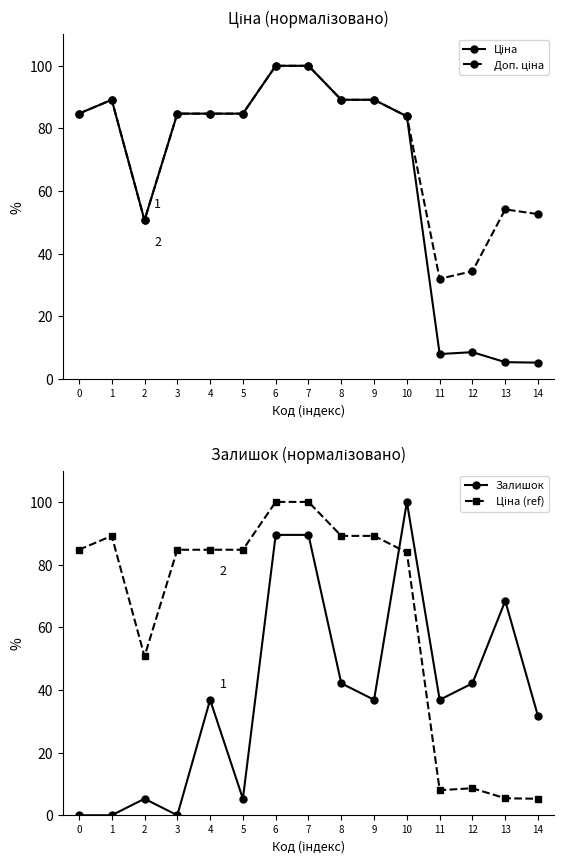

What value does the Ціна (ref) series have at 3?

84.7